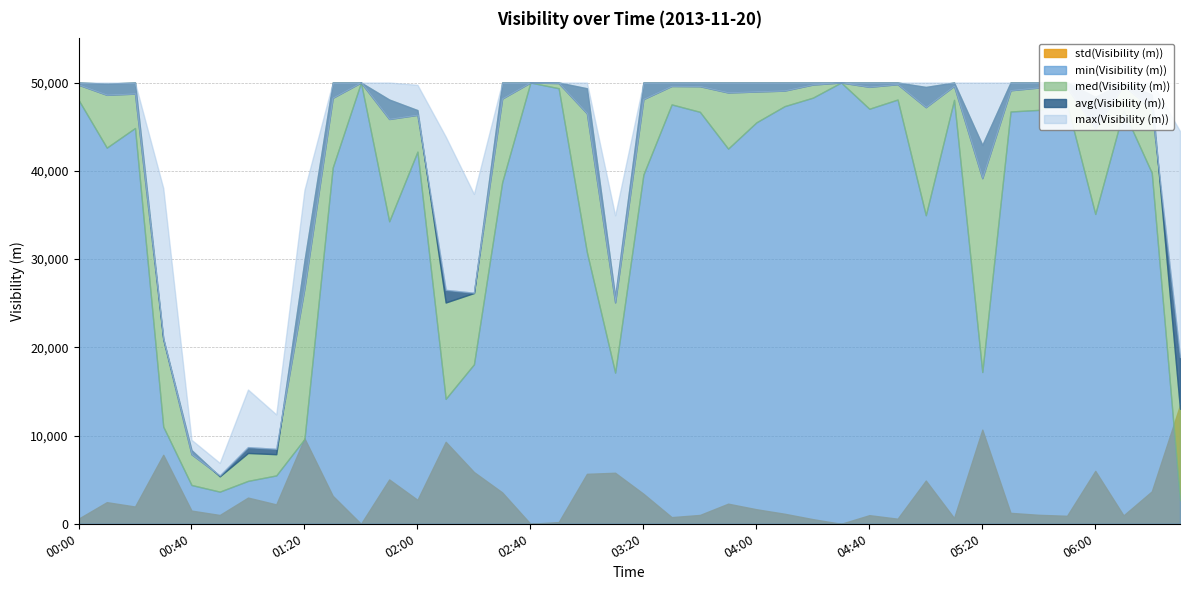

At which category is the sum across all series the highest?

01:40